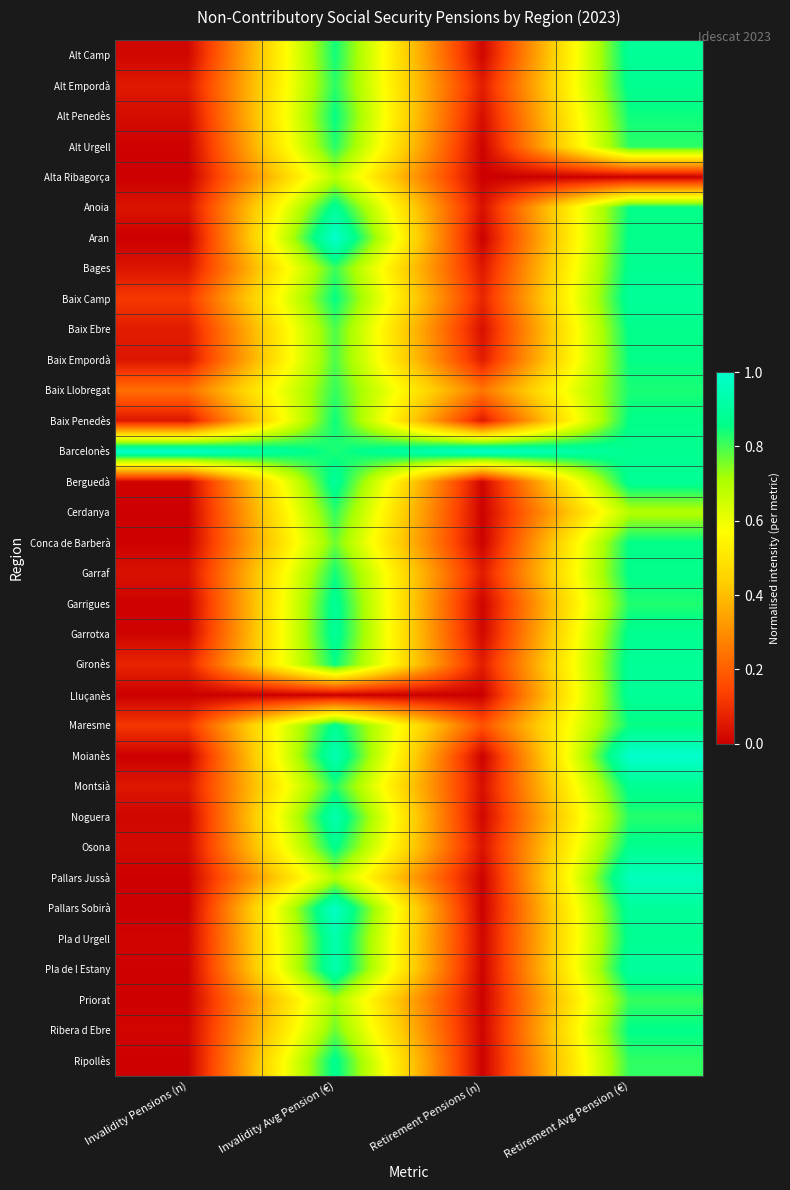

At how many categories does at least one series exceed 0?

4